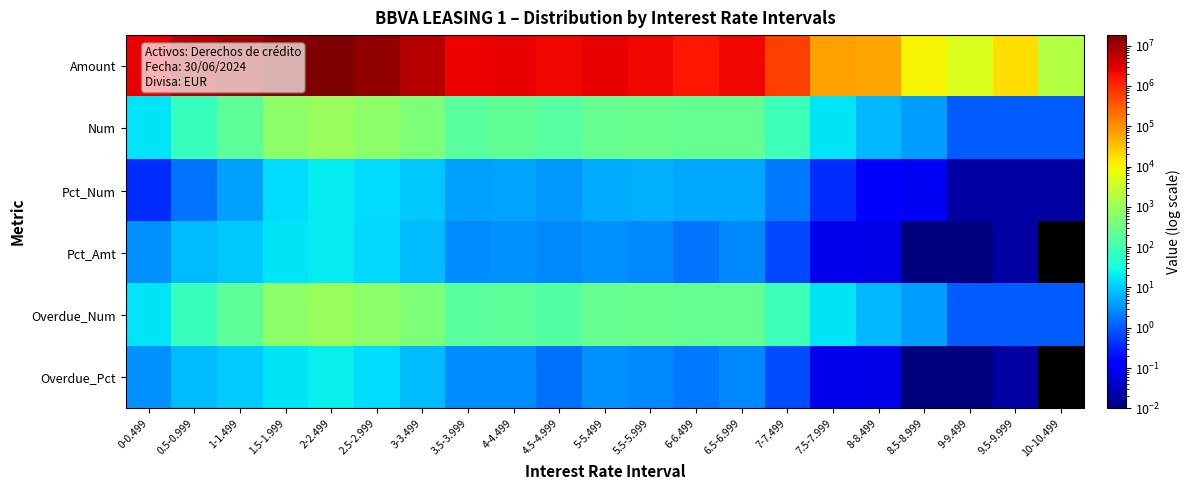

Between 5.5-5.999 and 7-7.499, which series saw the biggest shift?

Amount